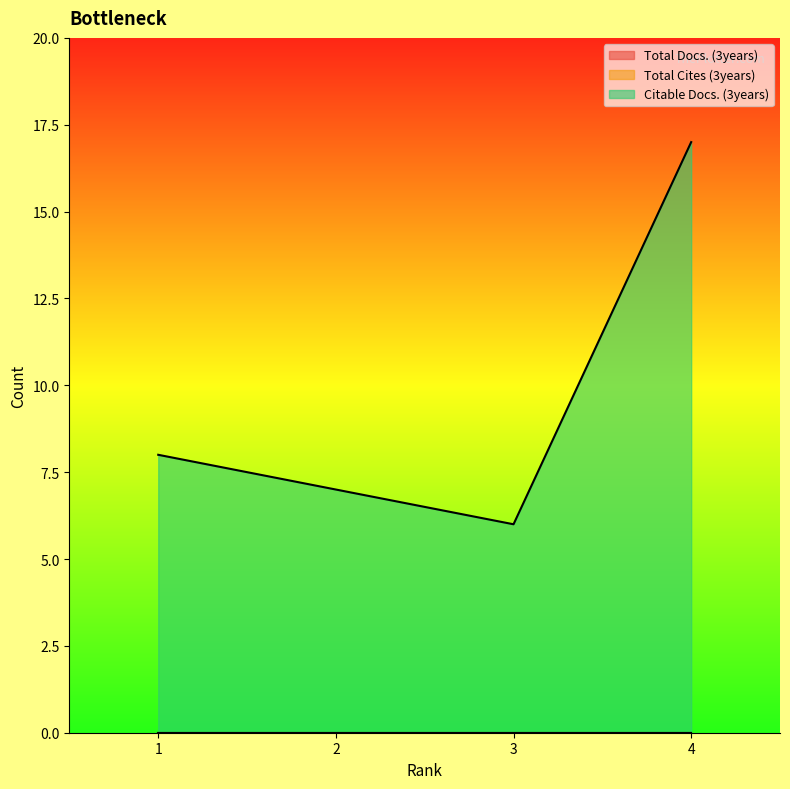

How many values in the Citable Docs. (3years) series are below 8?

2